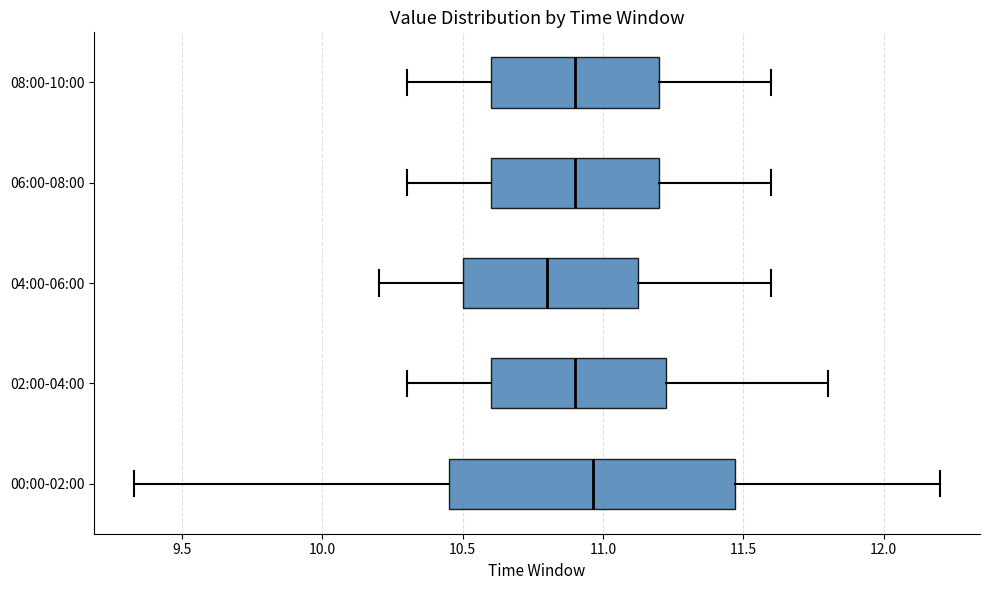

Where does the median line of the box for 04:00-06:00 sit on the x-axis? The values are not printed on the chart, so give them approximately, as read against the axis.

10.80